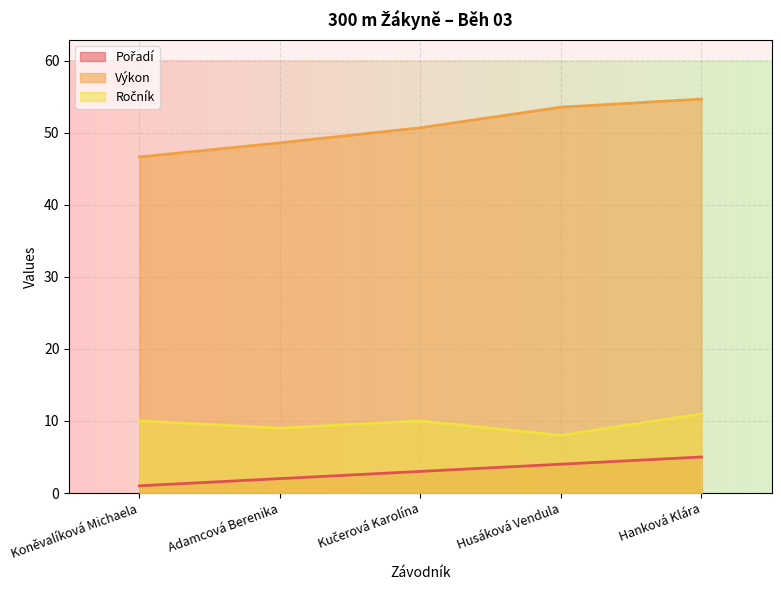

What is the average value of the Výkon series?

50.8